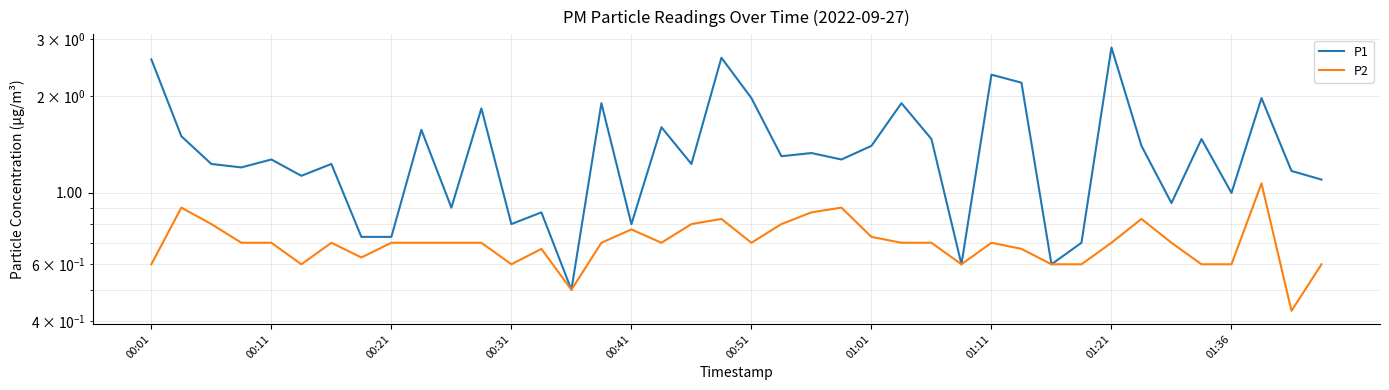

In P2, how many points are higher than both neighbors (excluding endpoints)?

9